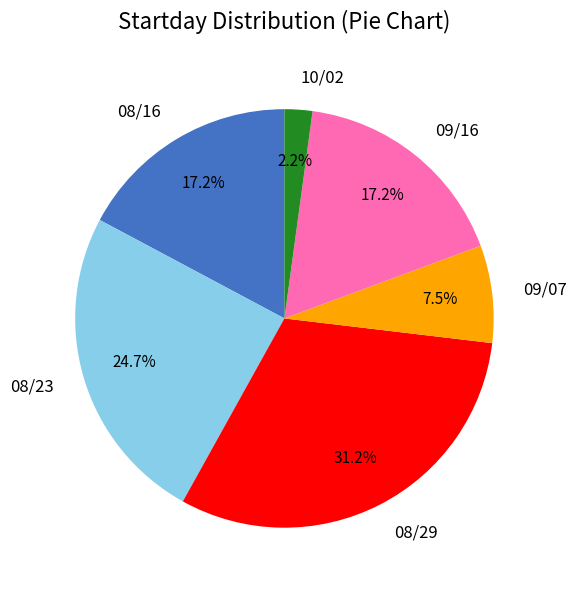

To the nearest percent, what percentage of the pie is 08/29?

31%